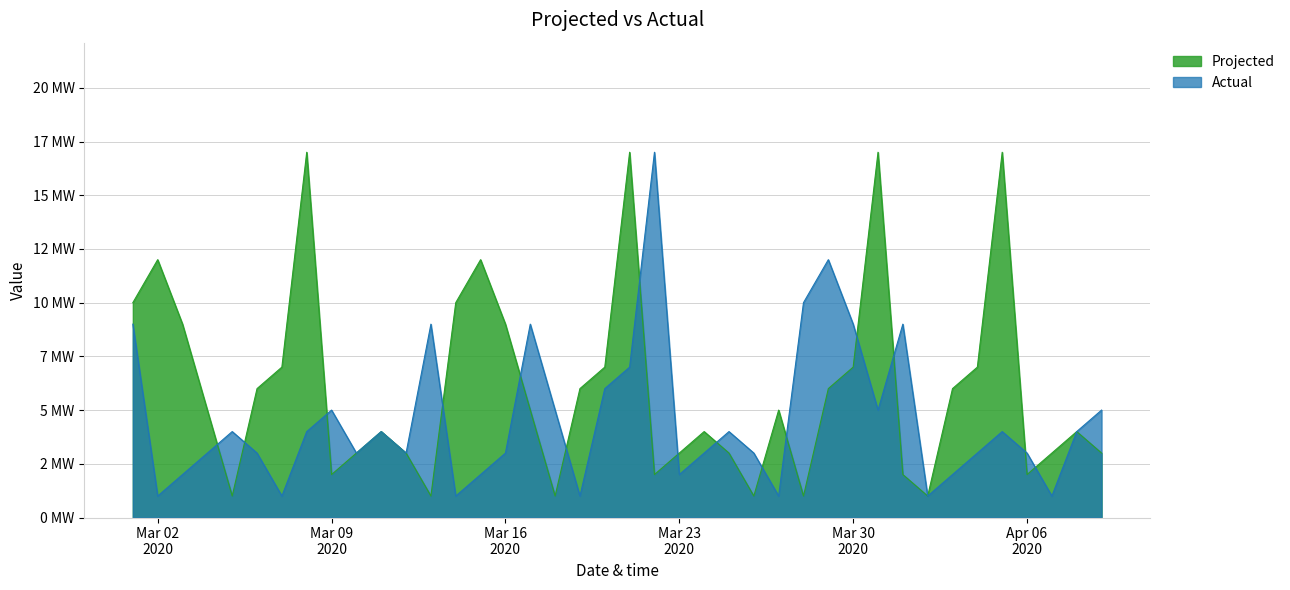

What is the smallest value displayed?

1